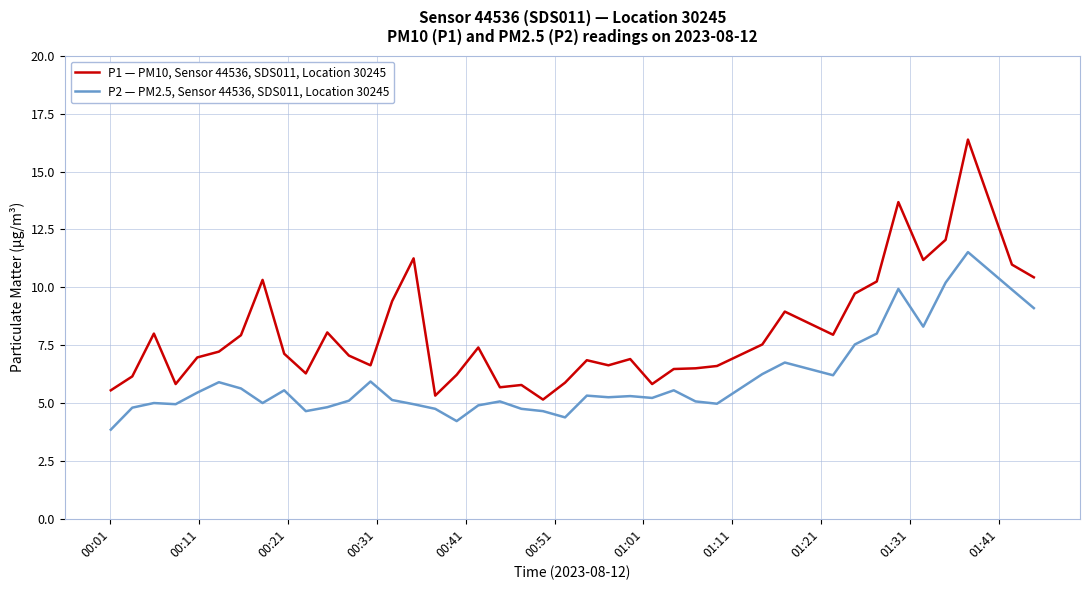

What is the greatest value displayed?

16.4